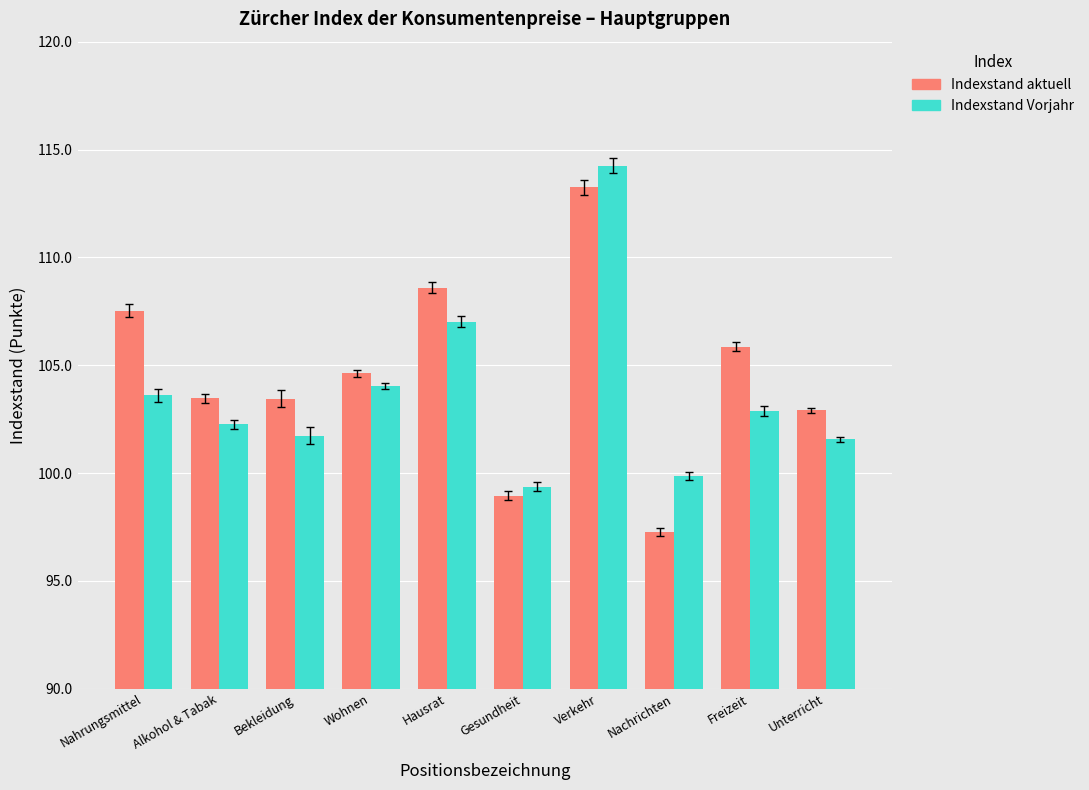

Which category has the highest value in the Indexstand aktuell series?

Verkehr